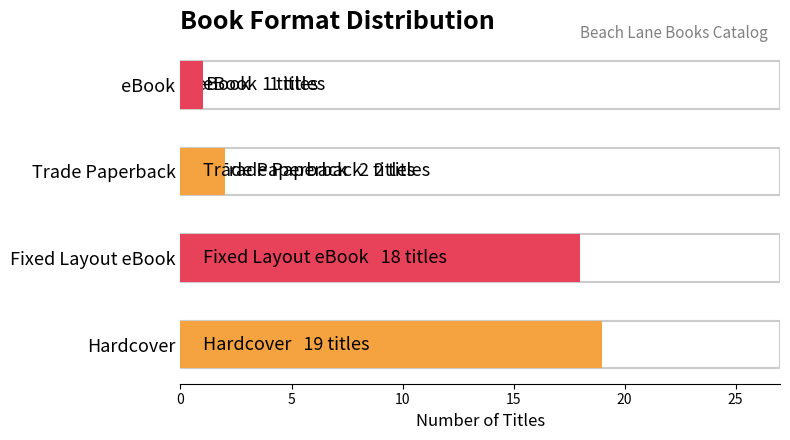

What is the difference between the values at Trade Paperback and eBook?

1